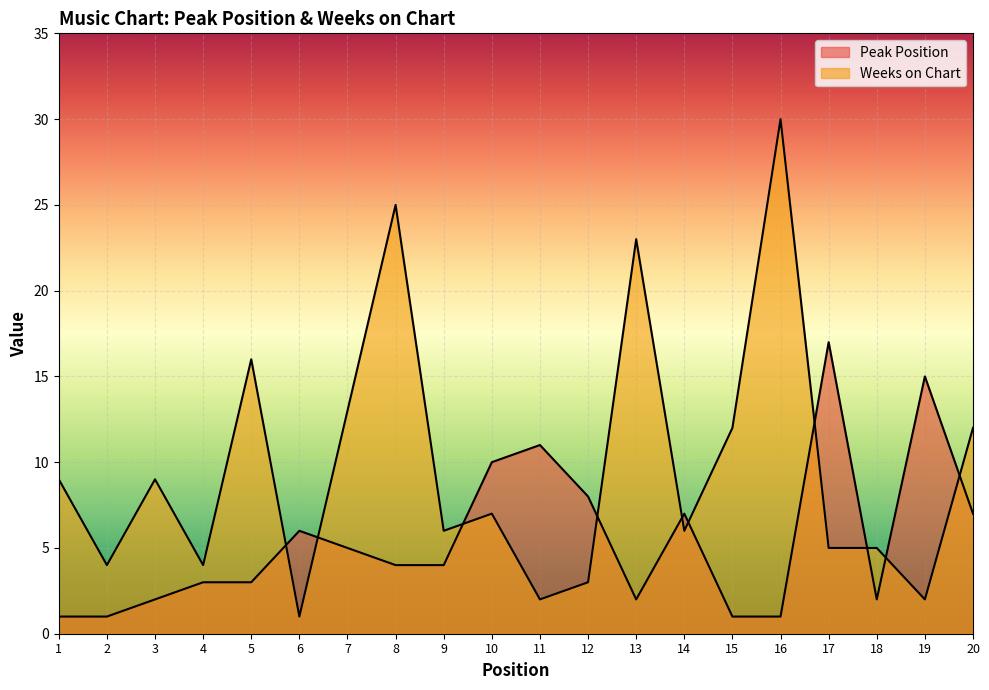

Reading left to right, list all the values displayed in this chart.

Peak Position: 1=1	2=1	3=2	4=3	5=3	6=6	7=5	8=4	9=4	10=10	11=11	12=8	13=2	14=7	15=1	16=1	17=17	18=2	19=15	20=7
Weeks on Chart: 1=9	2=4	3=9	4=4	5=16	6=1	7=13	8=25	9=6	10=7	11=2	12=3	13=23	14=6	15=12	16=30	17=5	18=5	19=2	20=12